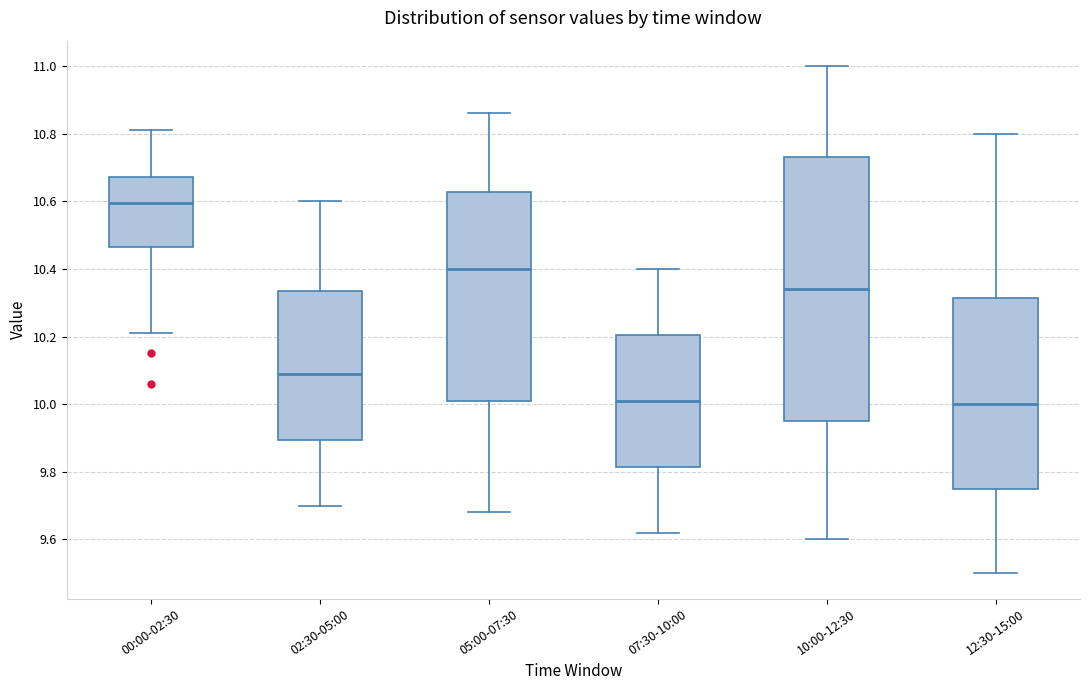

Where does the upper whisker of the box for 05:00-07:30 end on the y-axis? The values are not printed on the chart, so give them approximately, as read against the axis.

10.86